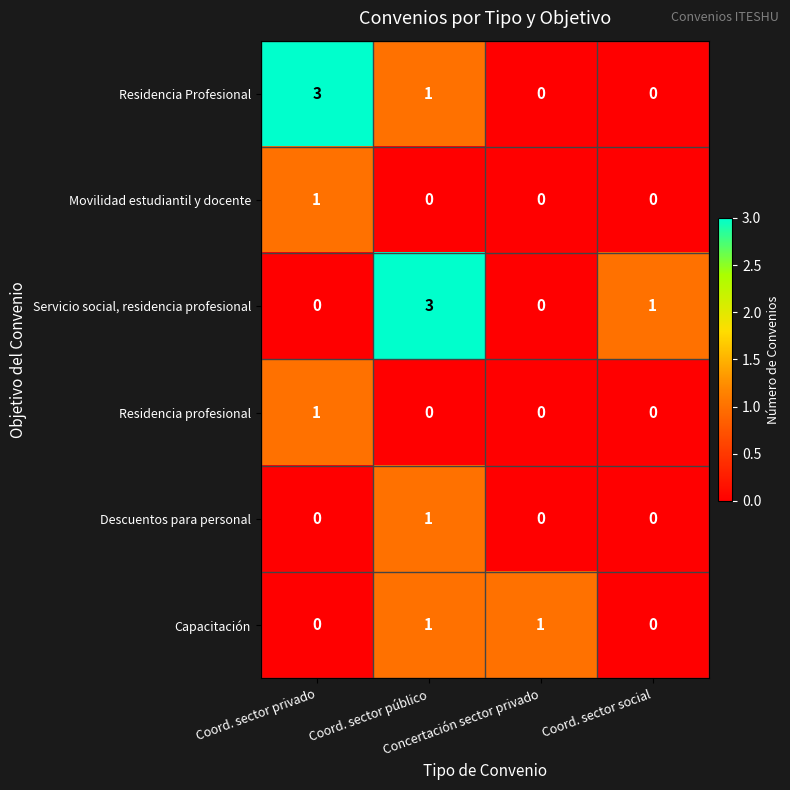

What is the maximum value shown in the chart?

3